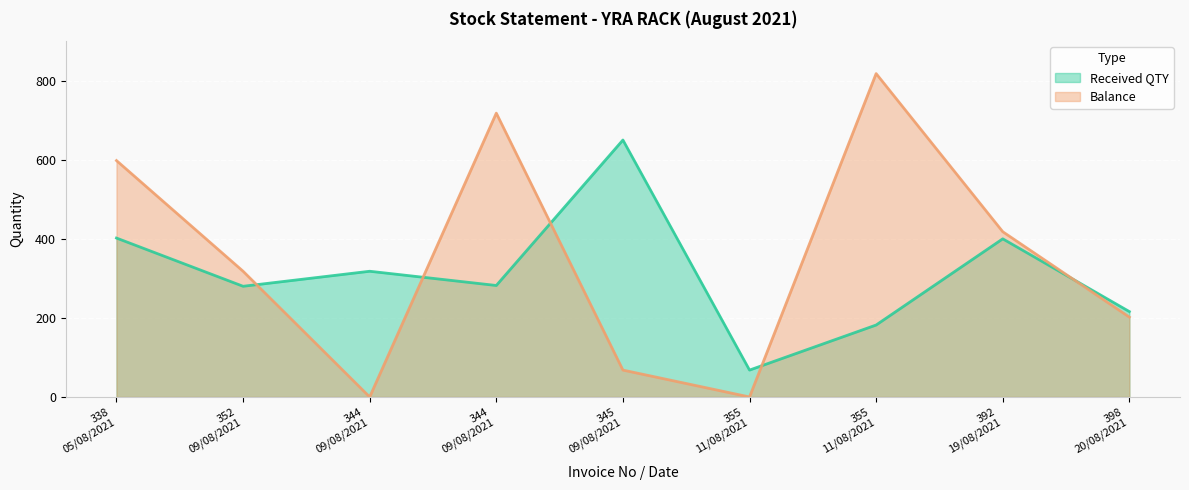

The Balance series shows 68 at 345 09/08/2021. True or false?

True